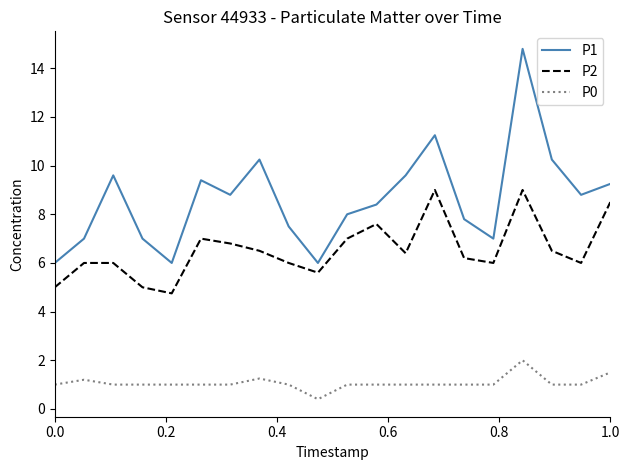

What are all the series names shown in the legend?

P1, P2, P0